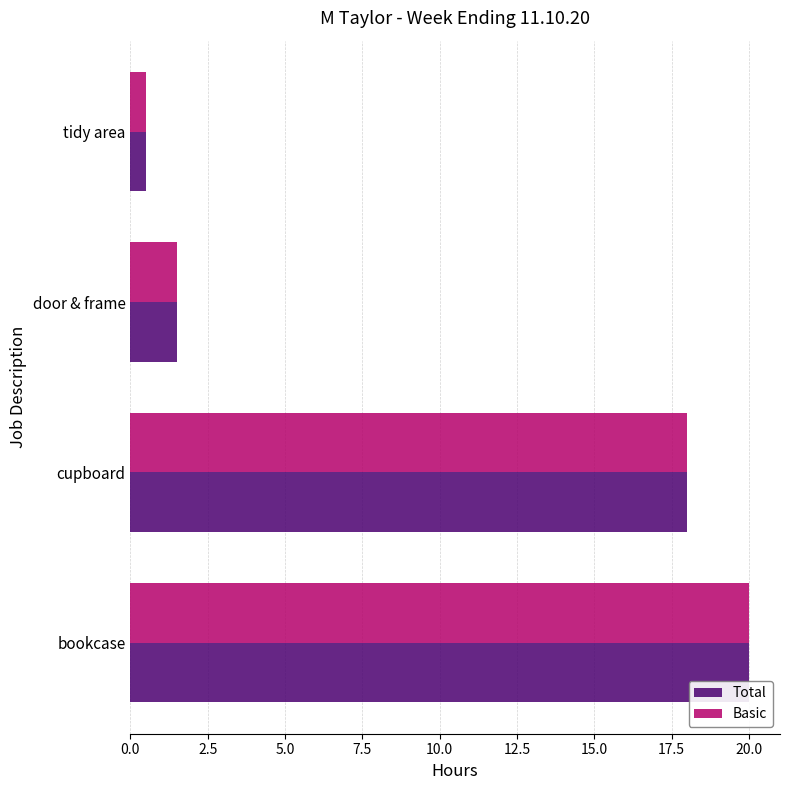

What is the difference between the second highest and second lowest values in the Total series?

16.5